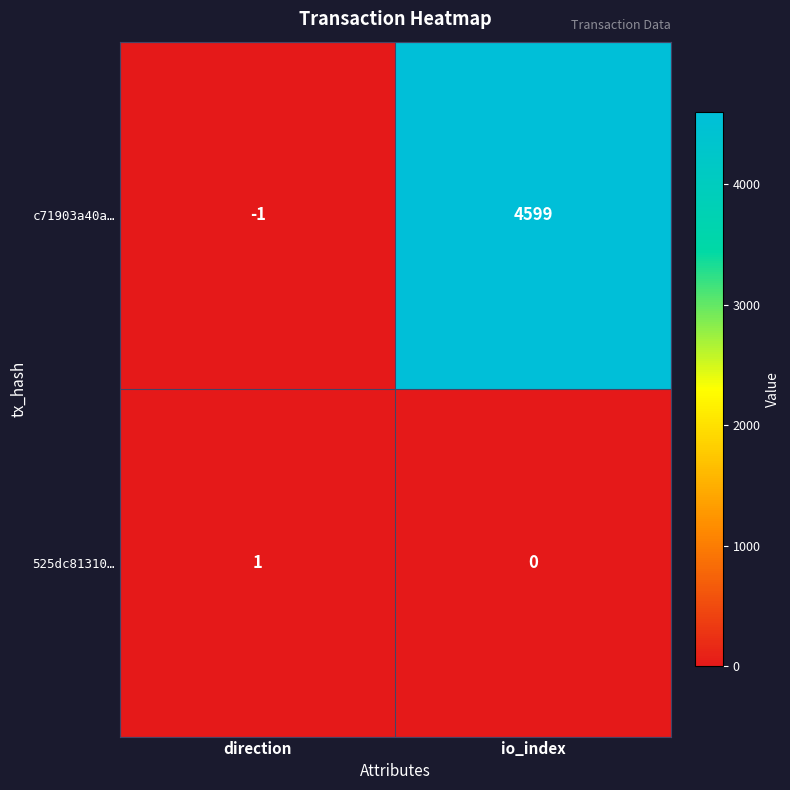

Reading right to left, extract all data points from this chart.

c71903a40a…: io_index=4599	direction=-1
525dc81310…: io_index=0	direction=1